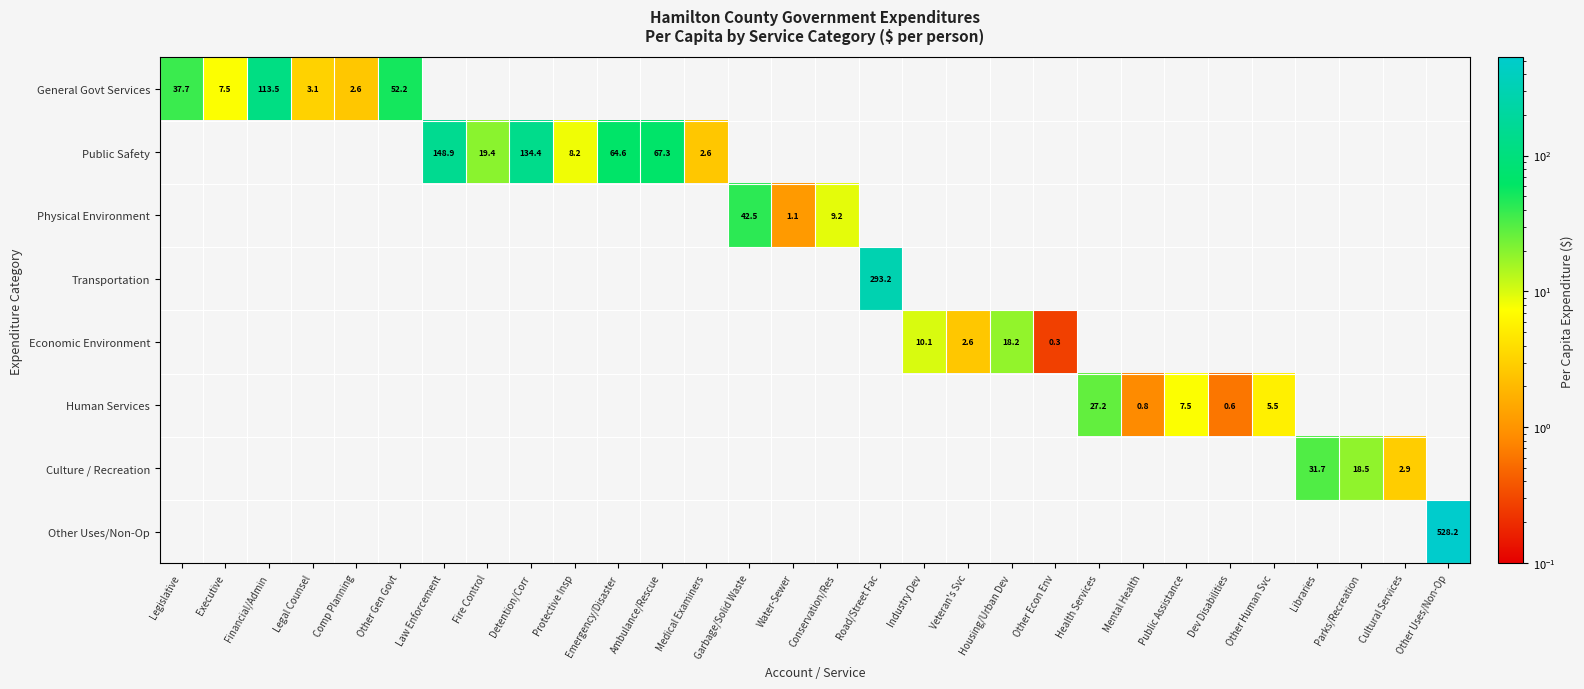

How many distinct data groups are displayed?

8